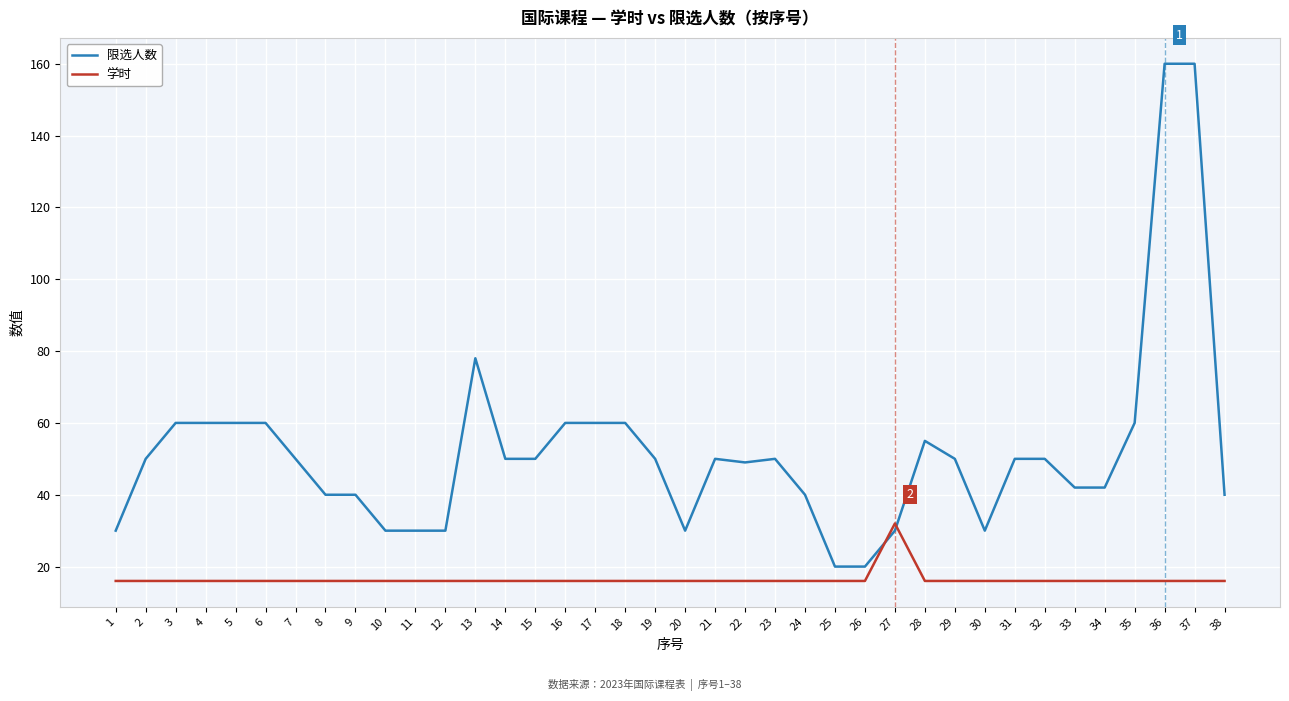

The value of 学时 at 15 is 24. True or false?

False